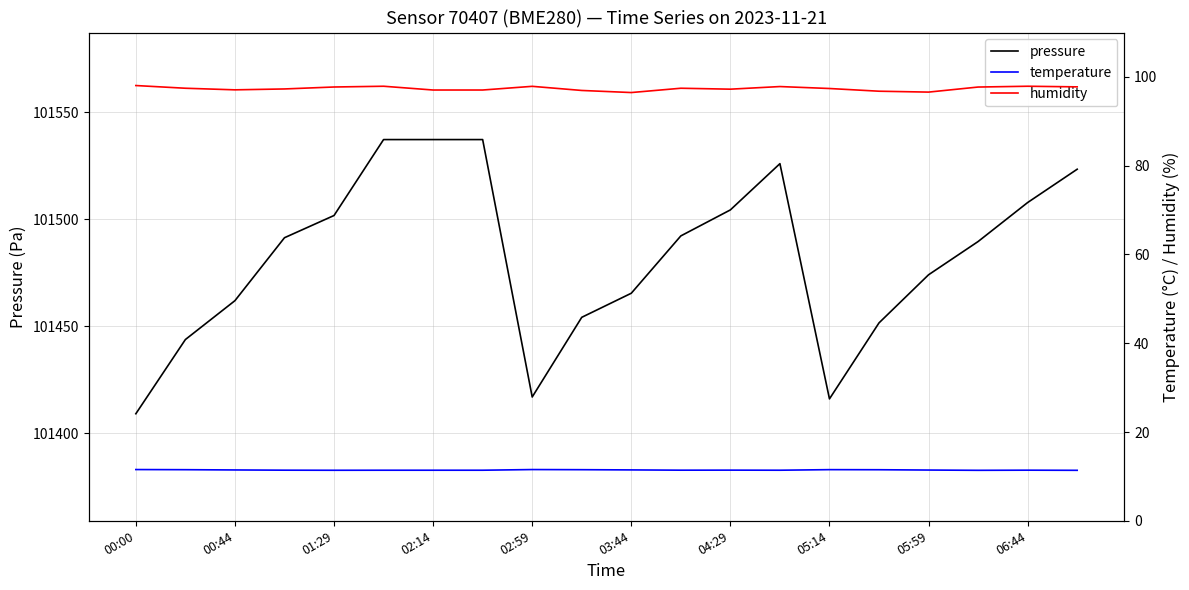

What is the maximum value for pressure?

101537.2